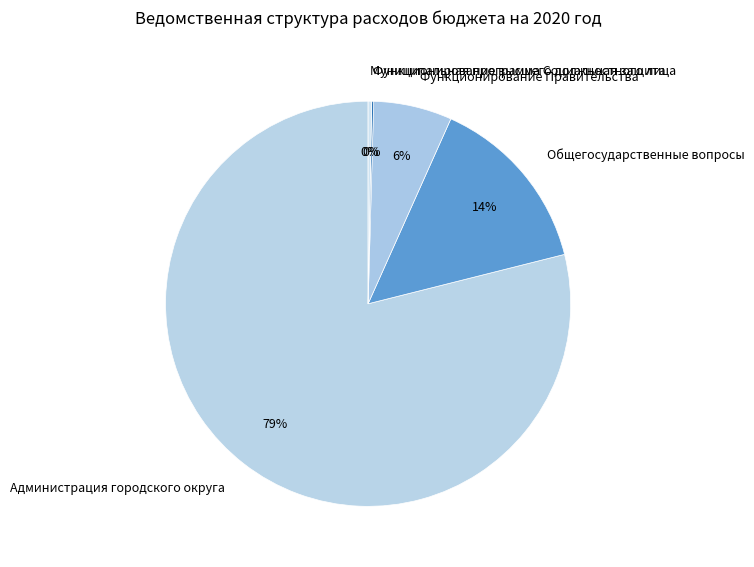

Do Муниципальная программа Социальная защита and Общегосударственные вопросы together represent more than half of the pie?

No